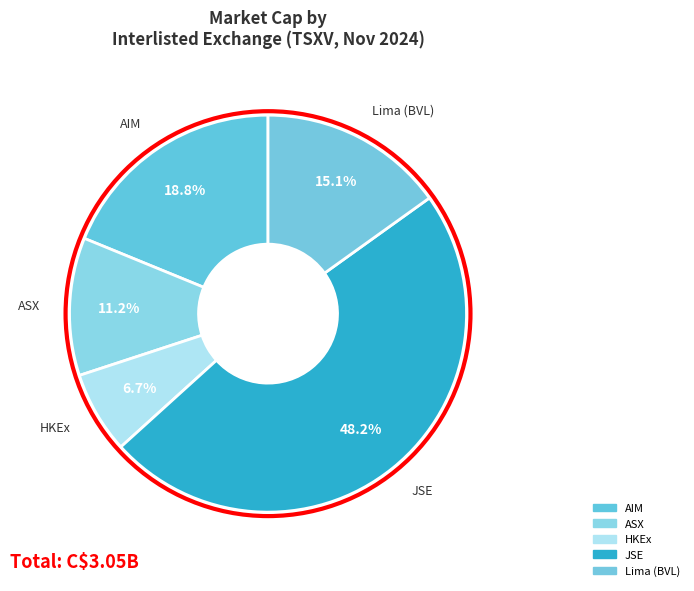

How many segments does this pie chart have?

5